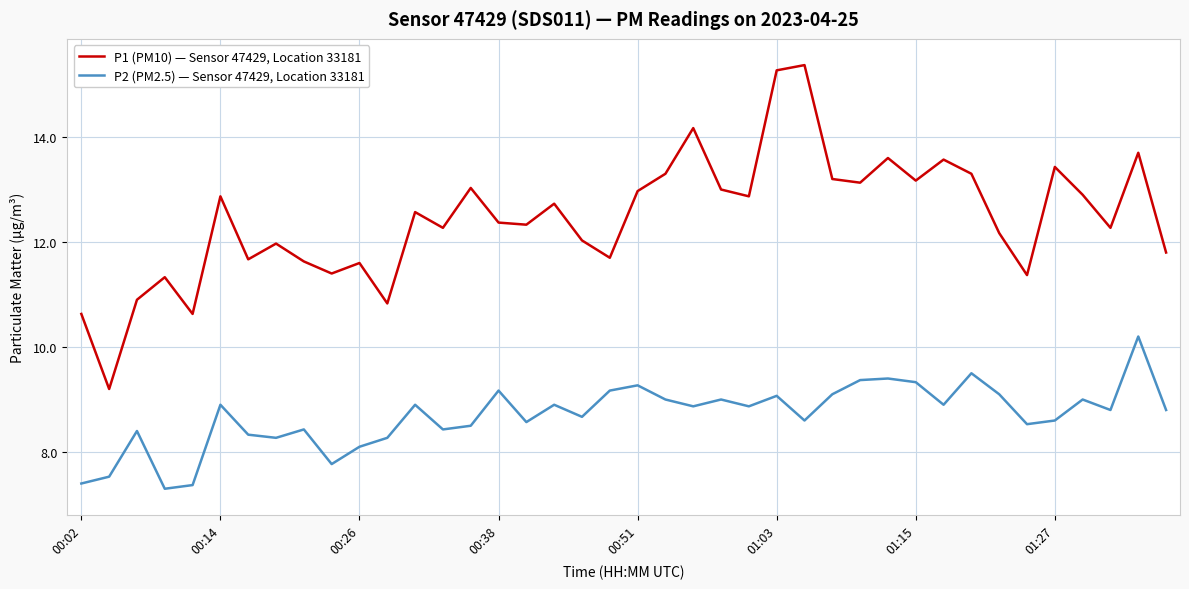

What is the difference between the maximum and minimum values in the P1 (PM10) — Sensor 47429, Location 33181 series?

6.2